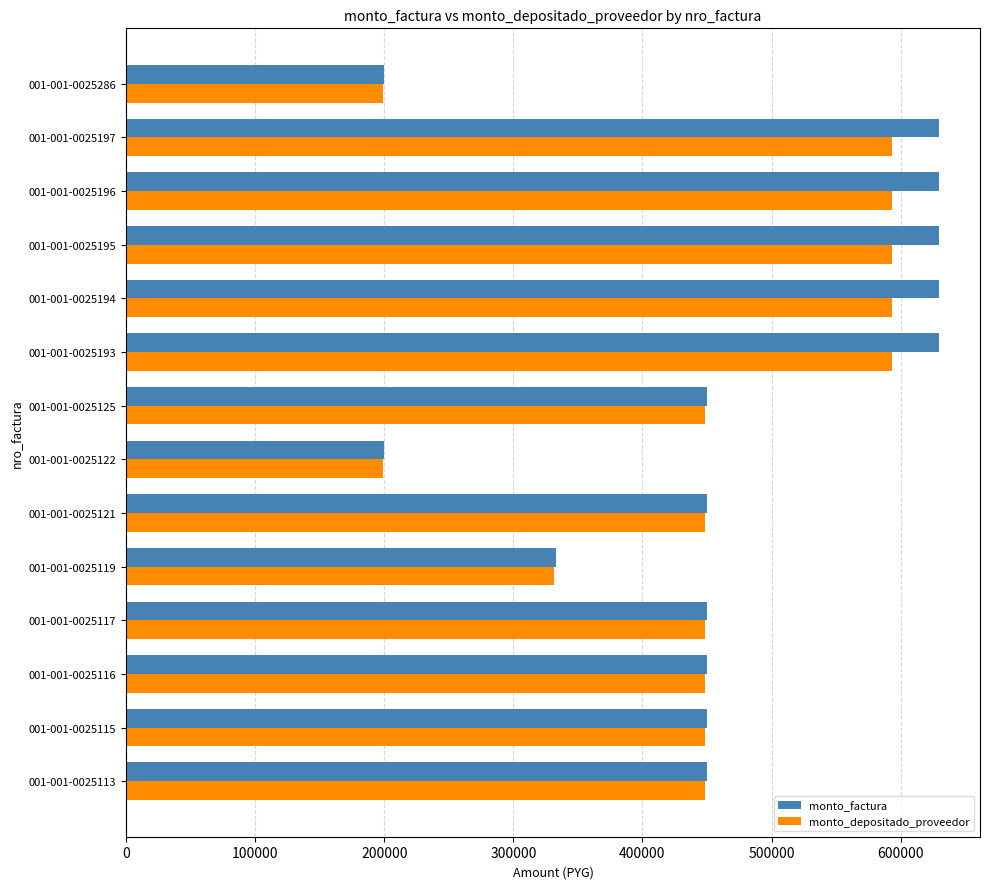

What is the average value of the monto_factura series?

470214